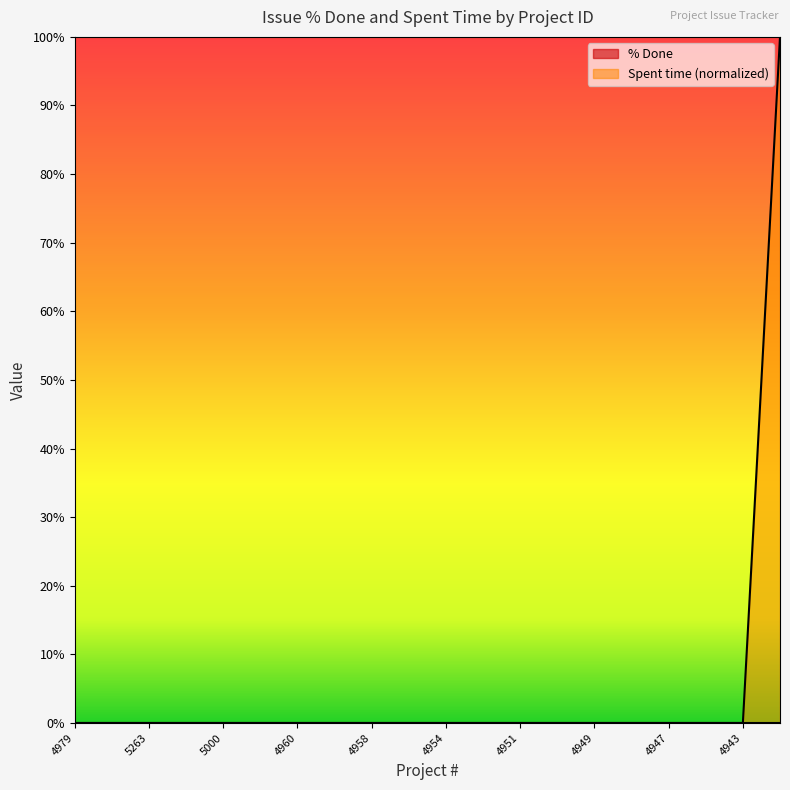

What is the greatest value displayed?

100